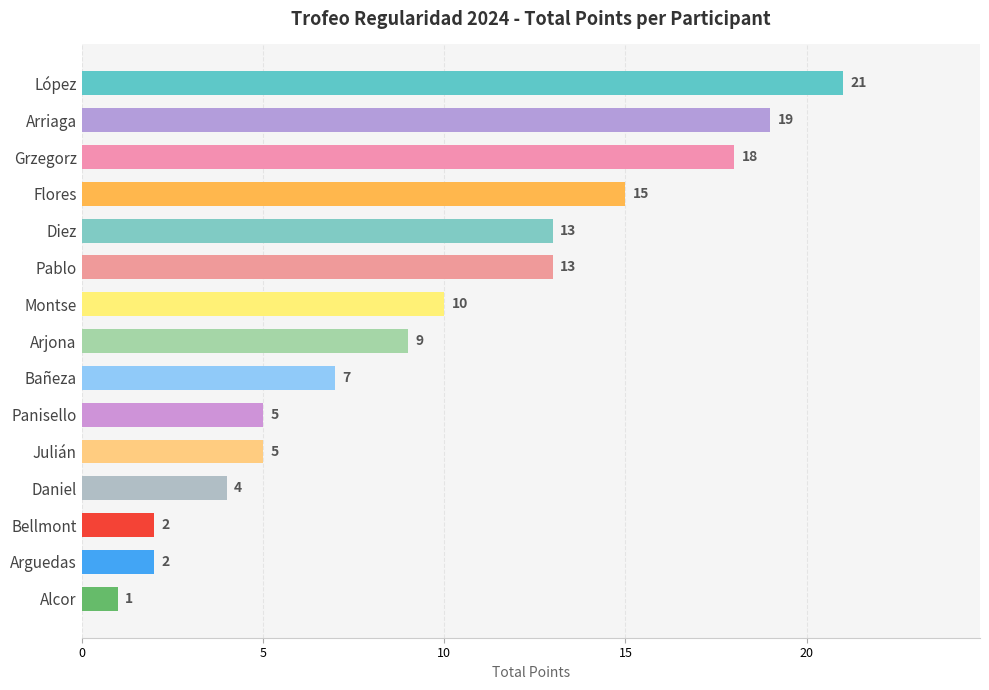

What is the label of the 10th bar from the top?

Panisello